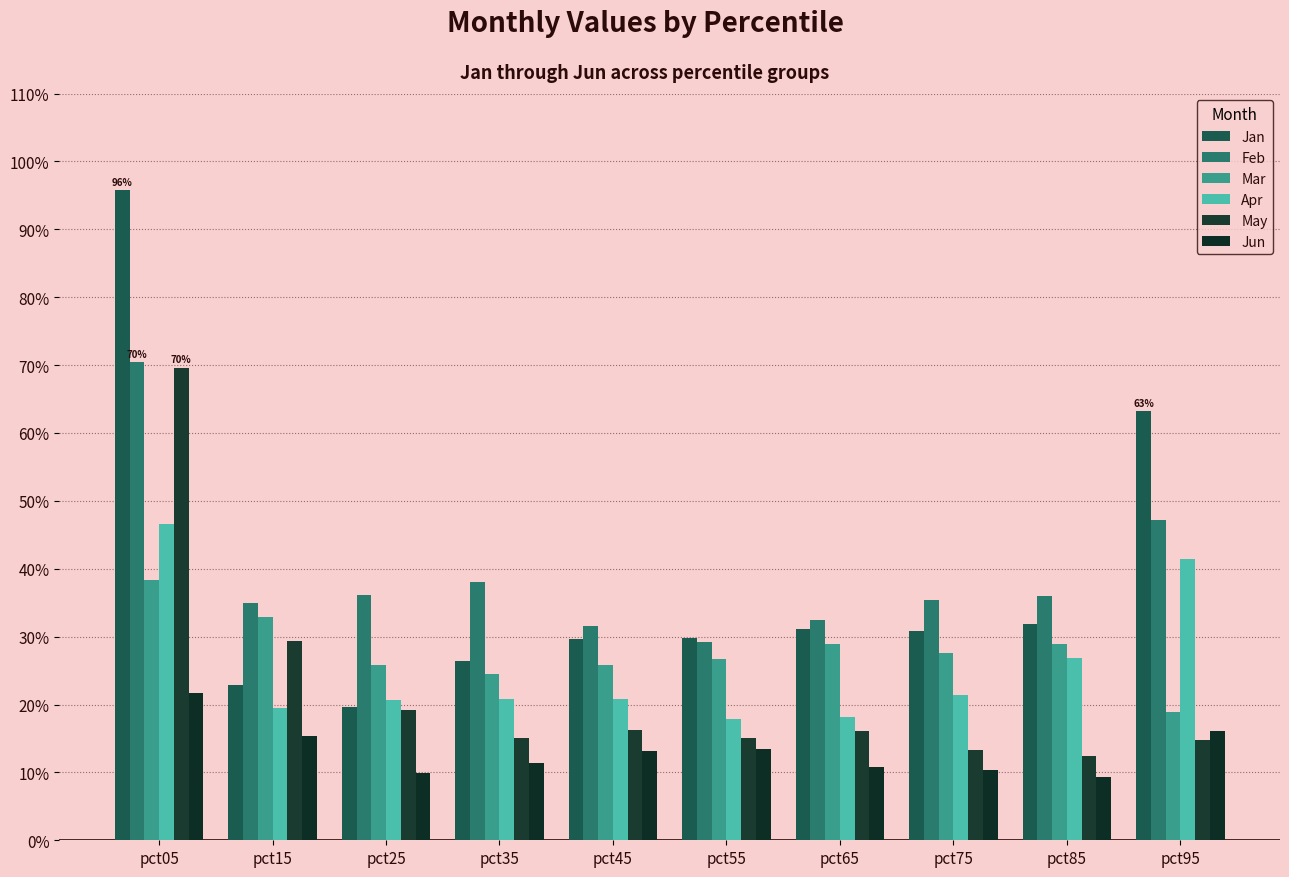

Does the chart contain stacked bars?

No